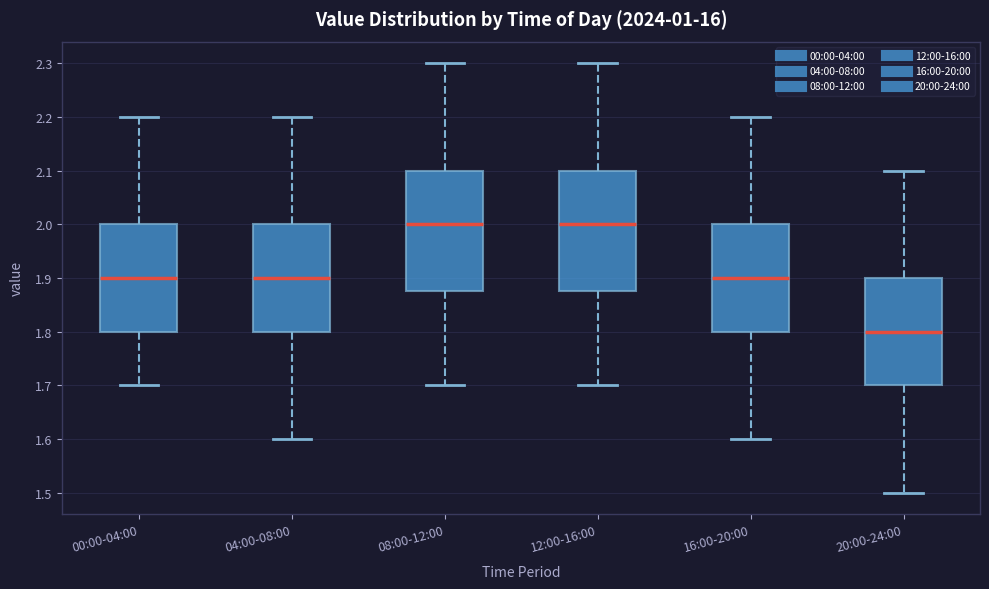

Where does the lower whisker of the box for 16:00-20:00 end on the y-axis? The values are not printed on the chart, so give them approximately, as read against the axis.

1.60